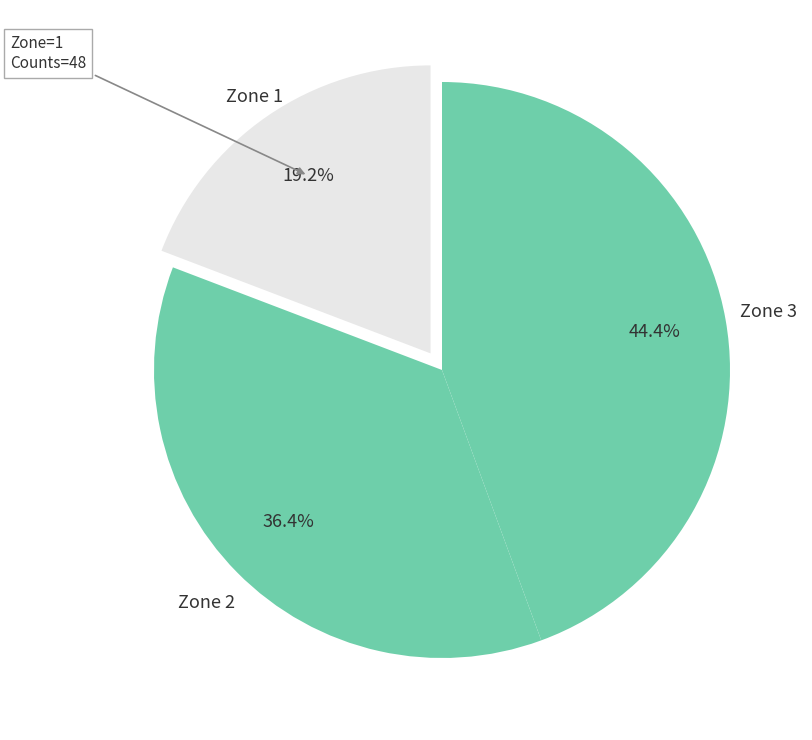

To the nearest percent, what is the combined percentage of Zone 3 and Zone 2?

81%